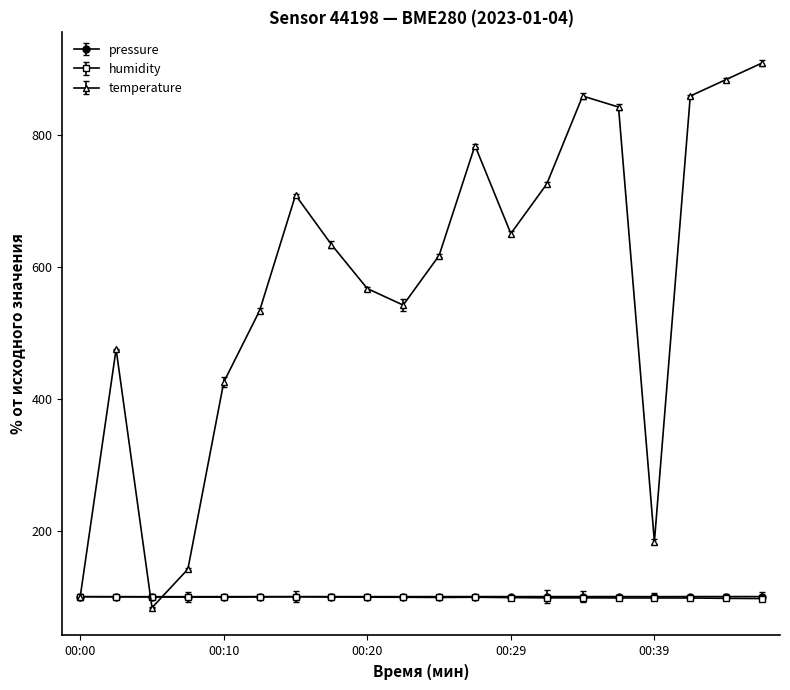

What is the average value of the pressure series?

100.1